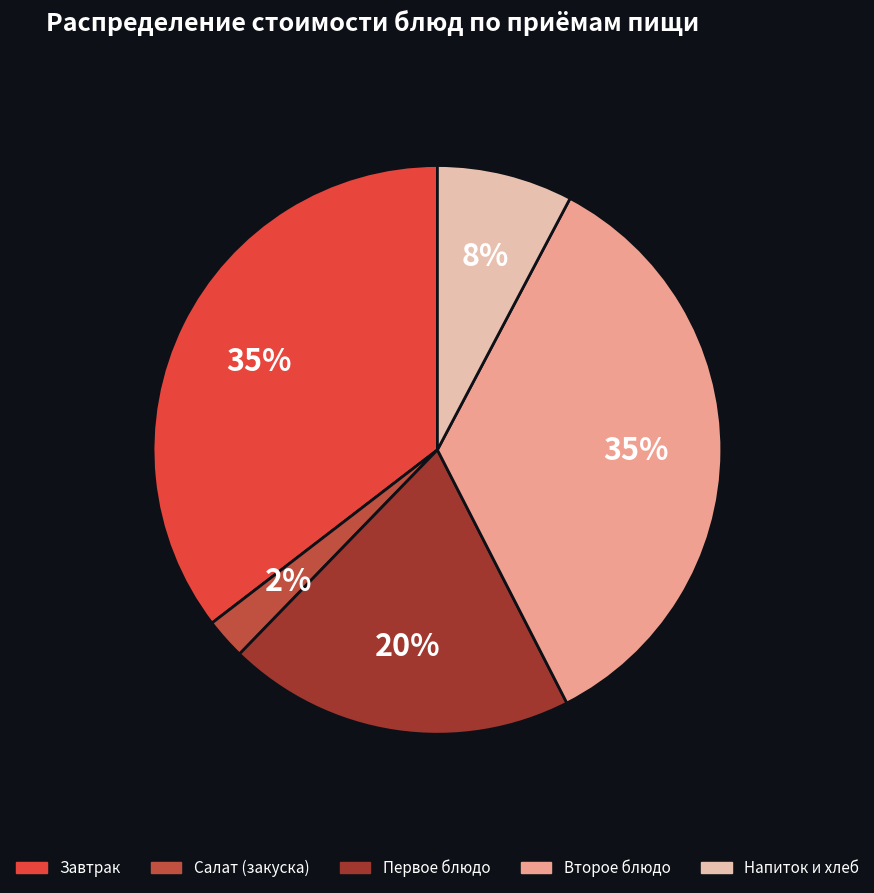

Is there a majority slice in this chart?

No